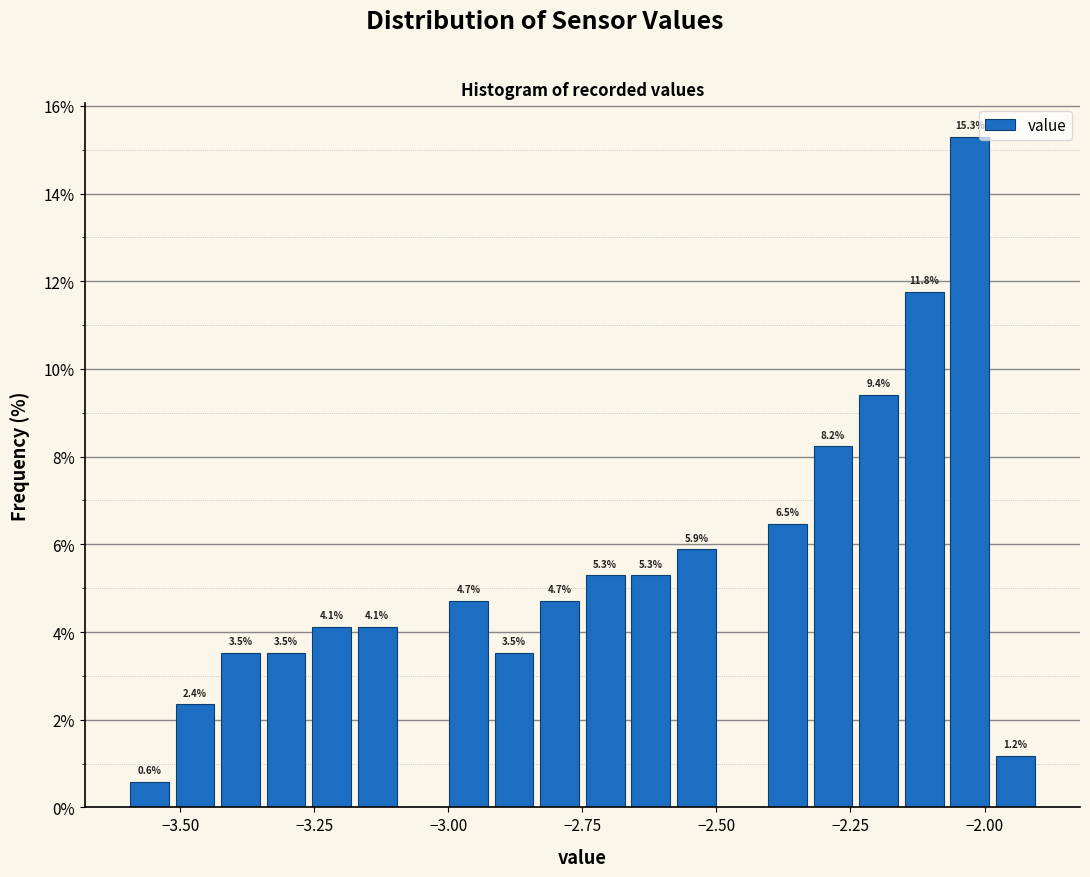

Around what value on the x-axis is the tallest bar? Give the approximate position of its centre, as read against the axis.

-2.05